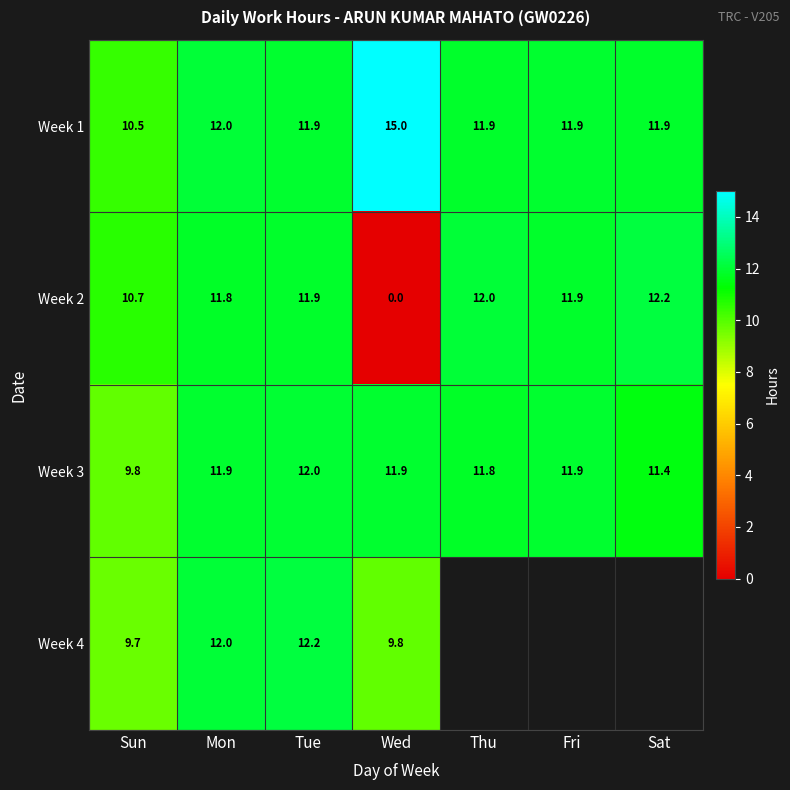

Is it true that Week 4 equals 9.8 at Wed?

True